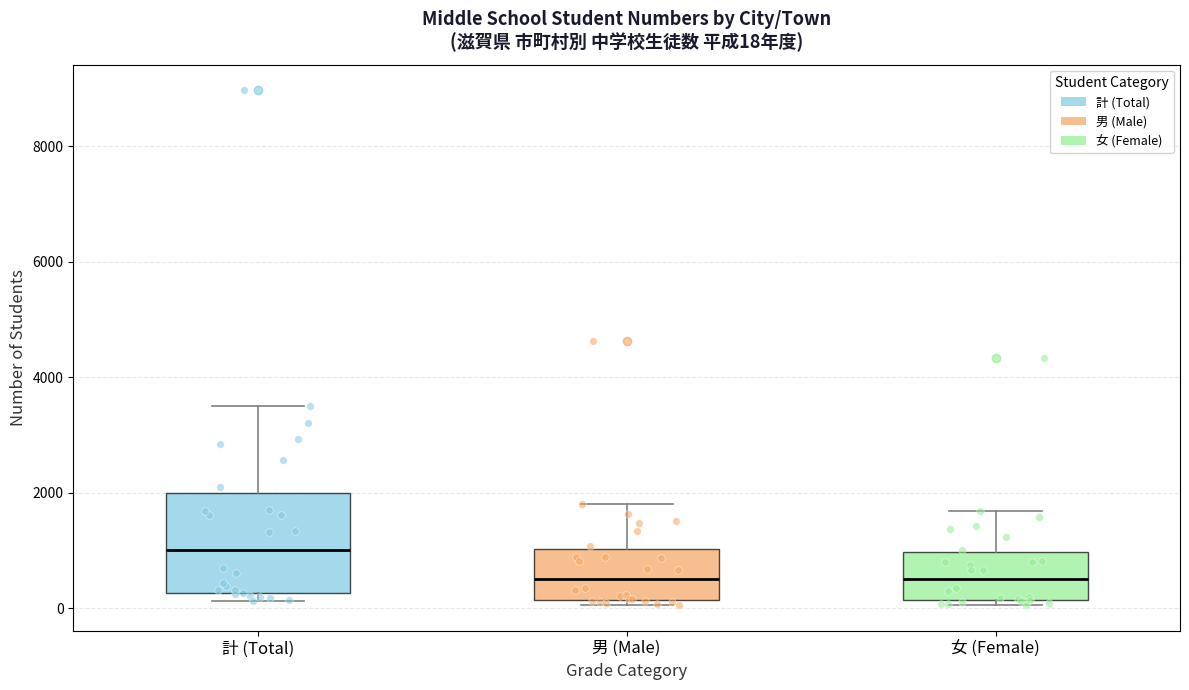

Which box's median line is the highest?

計 (Total)